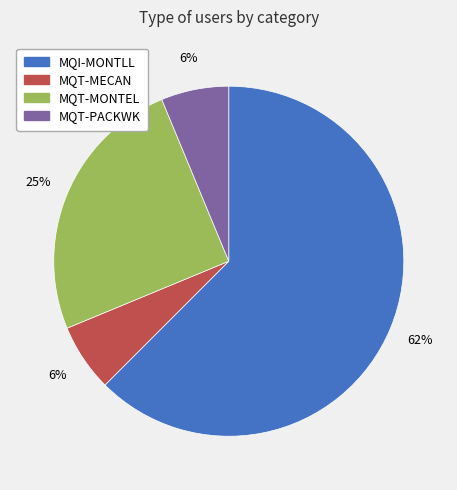

The MQT-MONTEL slice represents 15% of the pie. True or false?

False